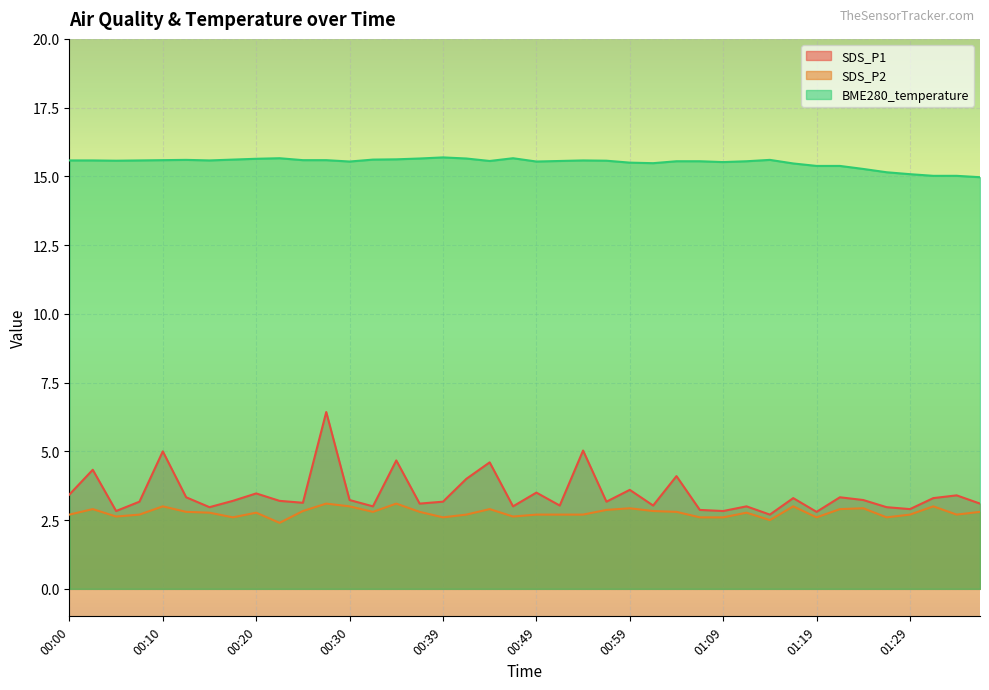

Reading right to left, list all the values displayed in this chart.

SDS_P1: 3.1	3.4	3.3	2.9	3.0	3.2	3.3	2.8	3.3	2.7	3.0	2.8	2.9	4.1	3.0	3.6	3.2	5.0	3.0	3.5	3.0	4.6	4.0	3.2	3.1	4.7	3.0	3.2	6.4	3.1	3.2	3.5	3.2	3.0	3.3	5.0	3.2	2.8	4.3	3.4
SDS_P2: 2.8	2.7	3.0	2.7	2.6	2.9	2.9	2.6	3.0	2.5	2.8	2.6	2.6	2.8	2.8	2.9	2.9	2.7	2.7	2.7	2.6	2.9	2.7	2.6	2.8	3.1	2.8	3.0	3.1	2.8	2.4	2.8	2.6	2.8	2.8	3.0	2.7	2.6	2.9	2.7
BME280_temperature: 15.0	15.0	15.0	15.1	15.2	15.3	15.4	15.4	15.5	15.6	15.6	15.5	15.6	15.6	15.5	15.5	15.6	15.6	15.6	15.5	15.7	15.6	15.7	15.7	15.7	15.6	15.6	15.5	15.6	15.6	15.7	15.6	15.6	15.6	15.6	15.6	15.6	15.6	15.6	15.6